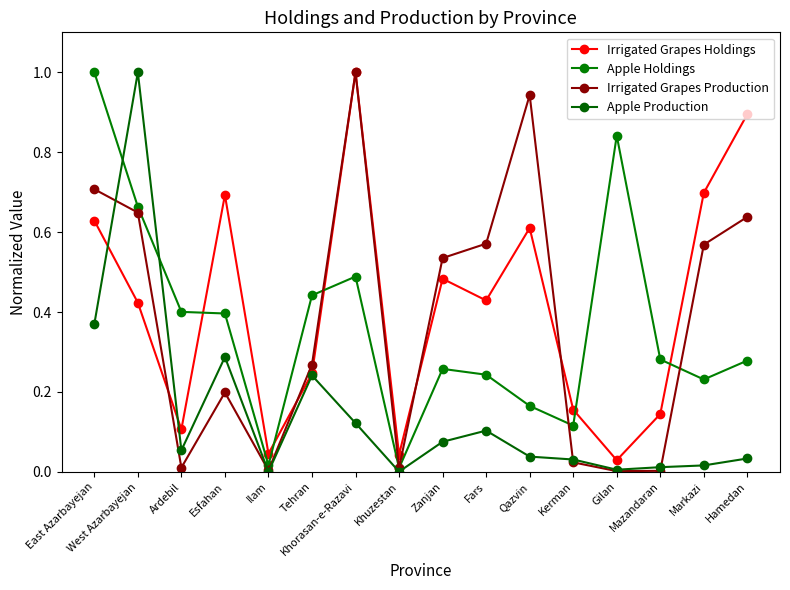

What is the sum of all Apple Production values?

2.4